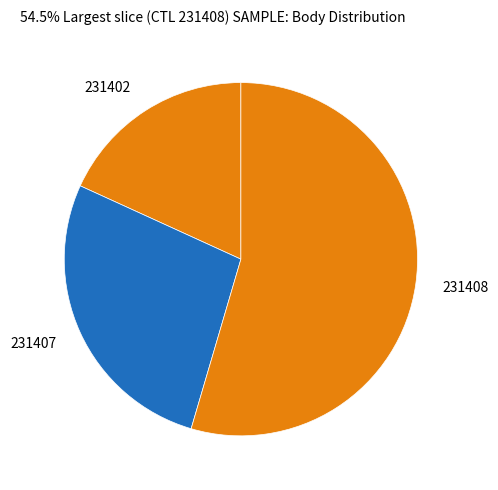

The 231402 slice represents 18% of the pie. True or false?

True